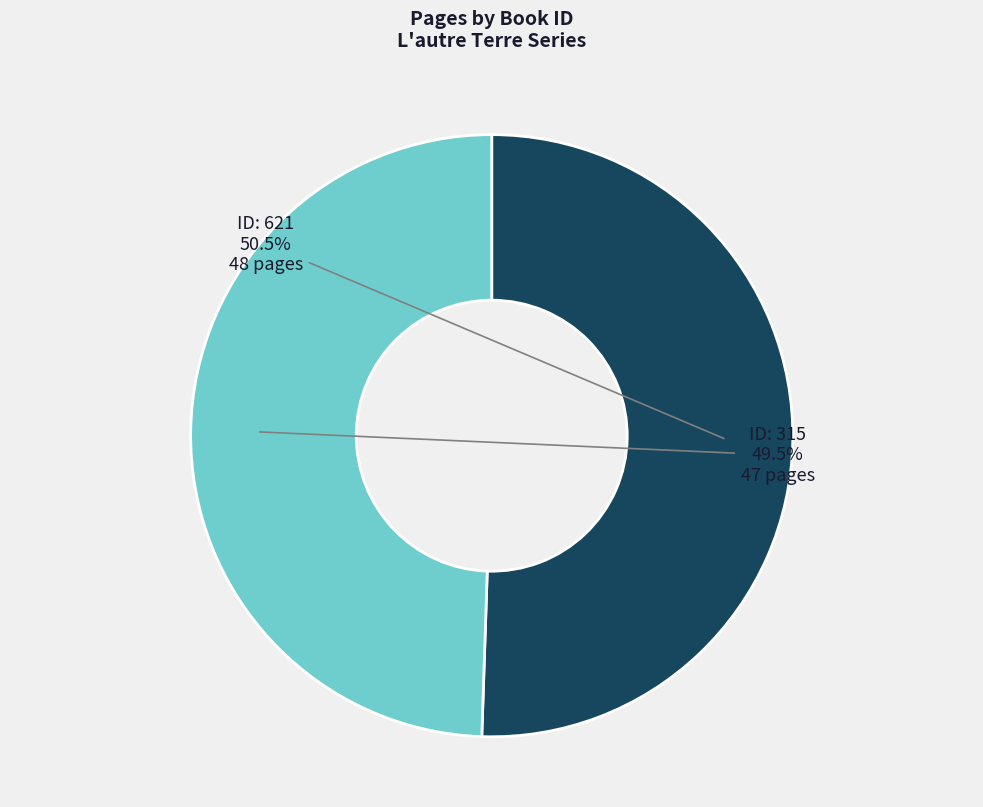

Does any single category account for the majority?

Yes